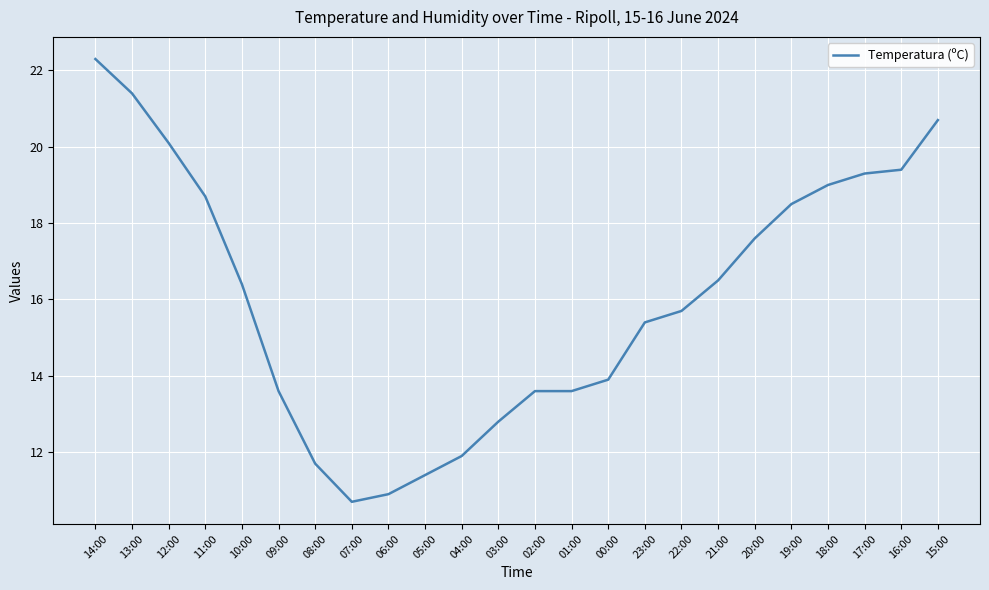

Where does the data first go above 16?

14:00